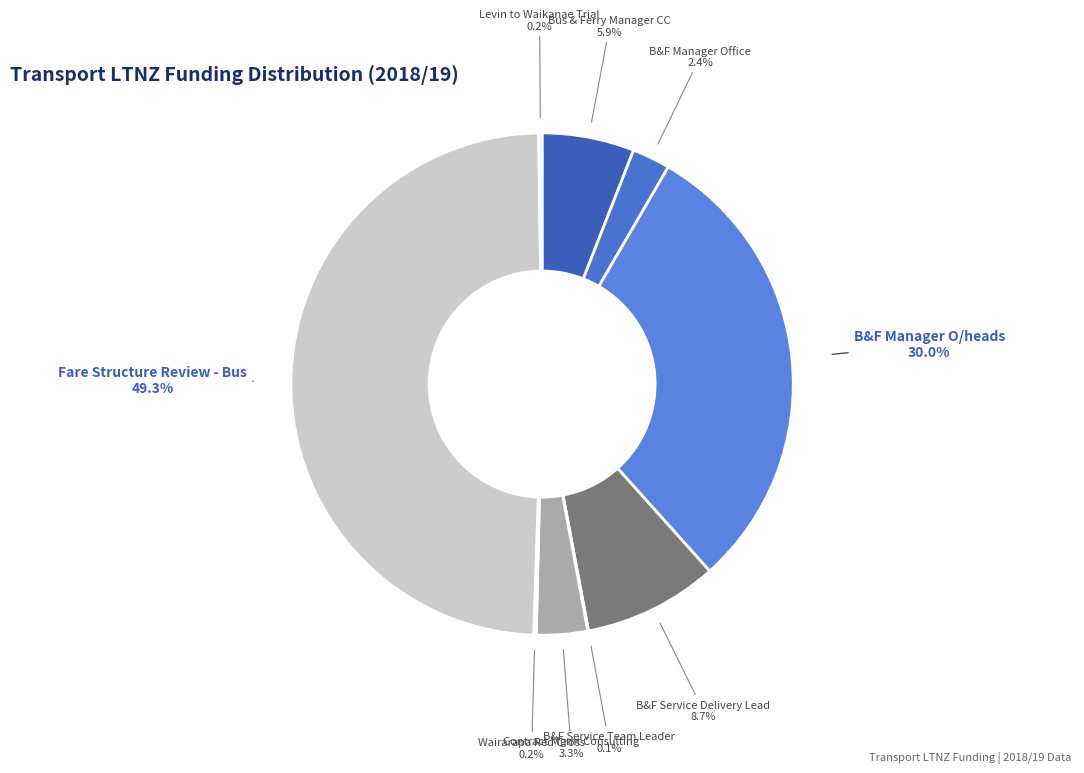

Does B&F Service Delivery Lead represent more than half of the total?

No